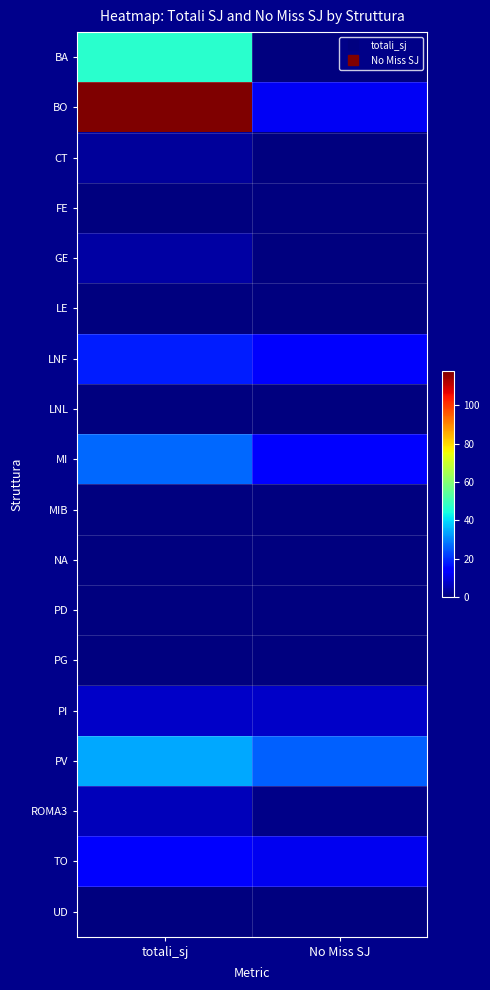

Which has a higher value, No Miss SJ or totali_sj?

totali_sj